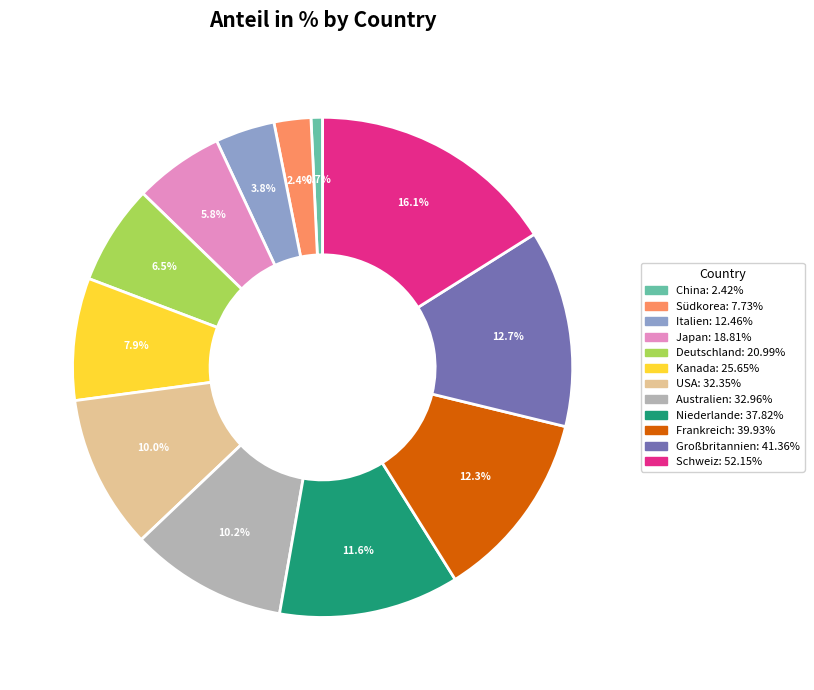

Does any single category account for the majority?

No